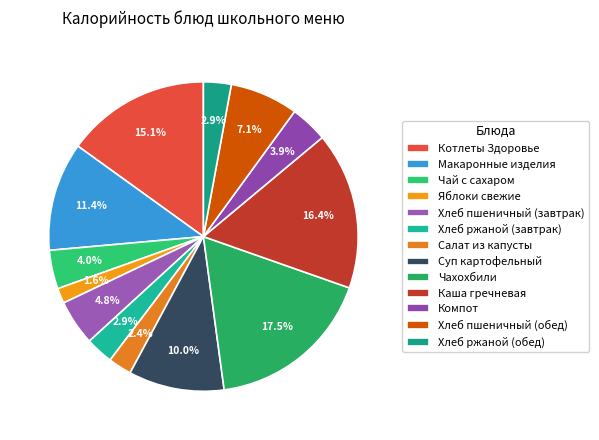

What is the largest slice in the pie chart?

Чахохбили